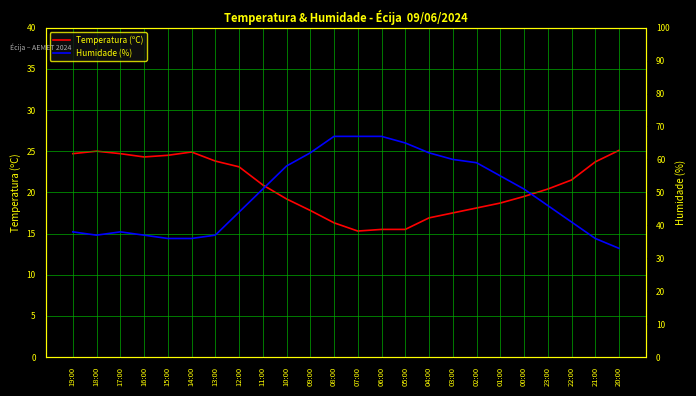

Between 23:00 and 14:00, which is larger?

14:00